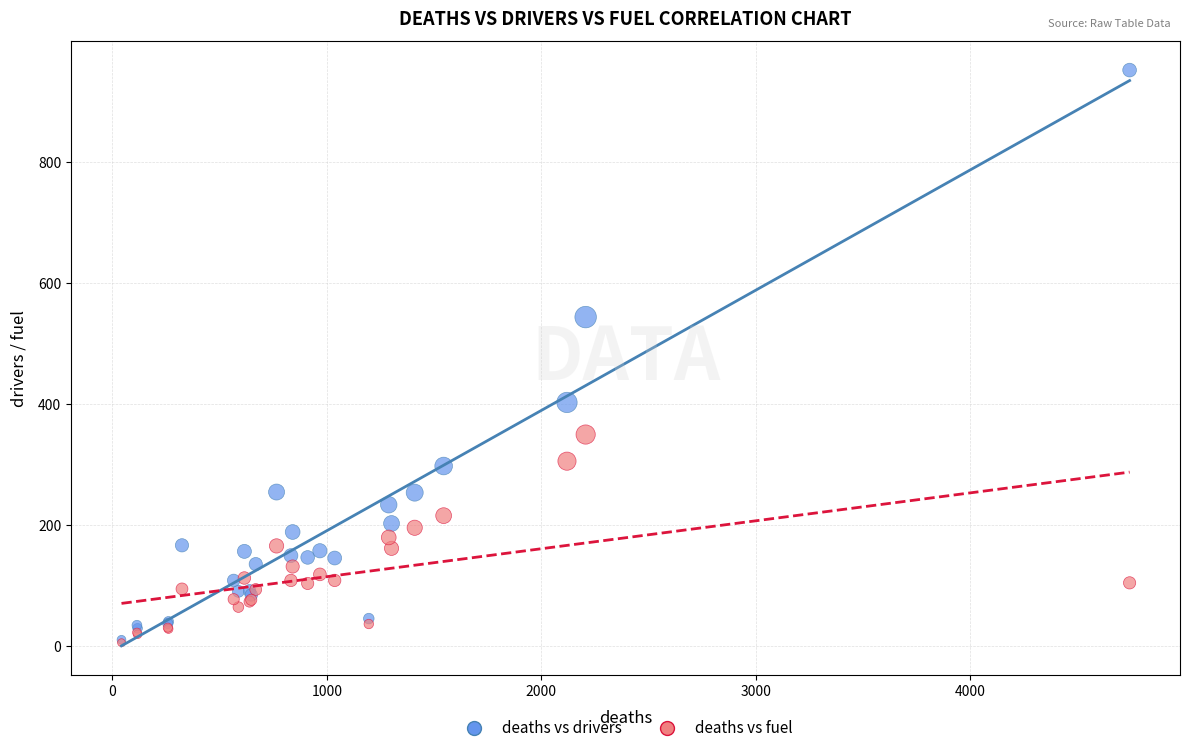

Which series reaches the maximum Y coordinate?

deaths vs drivers